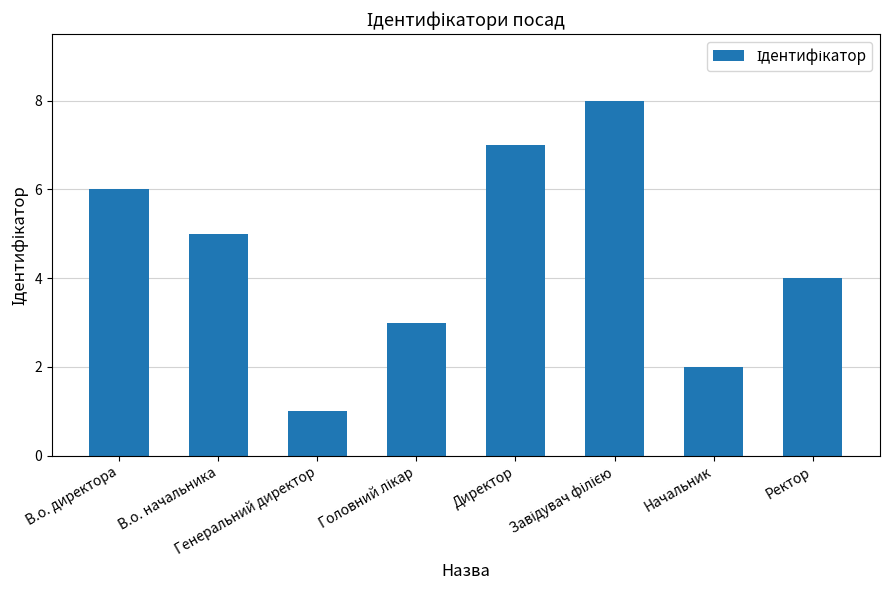

What is the sum of all values?

36